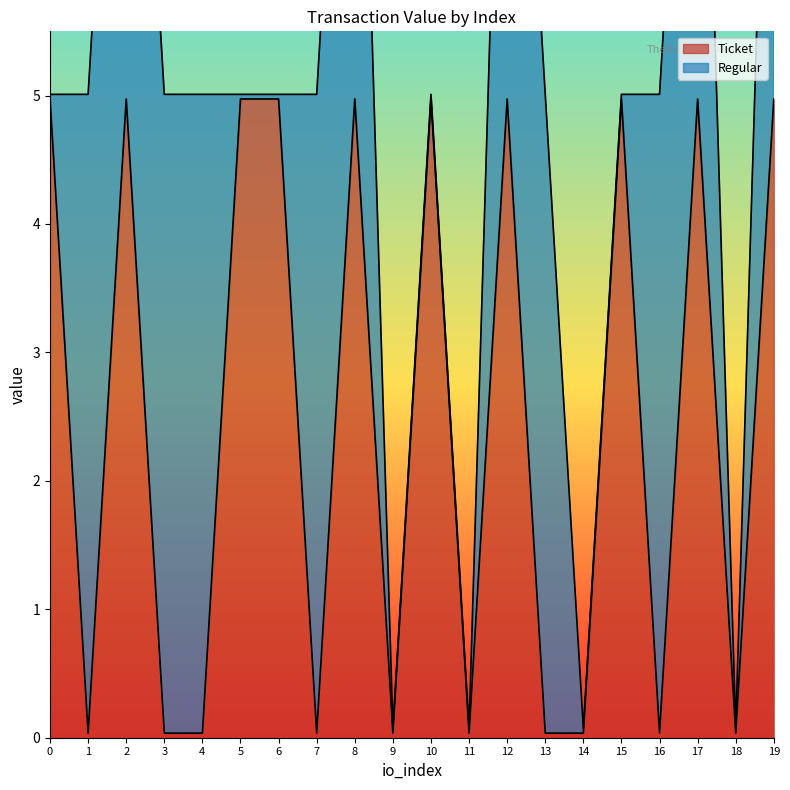

Count the number of values greater than 4.

10